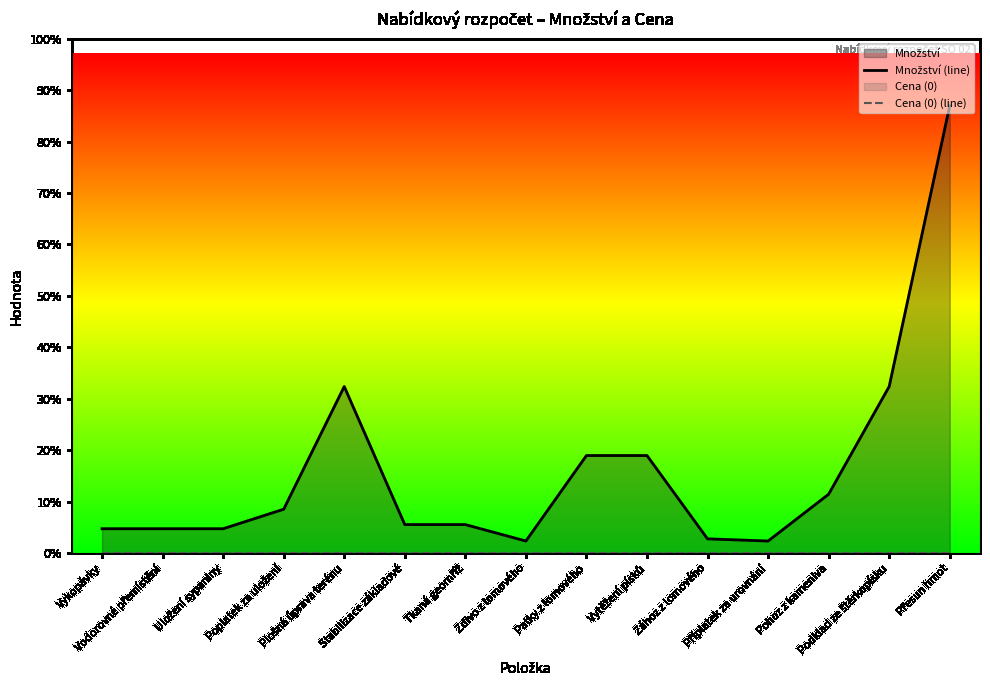

What is the label of the 14th point from the right?

Vodorovné přemístění